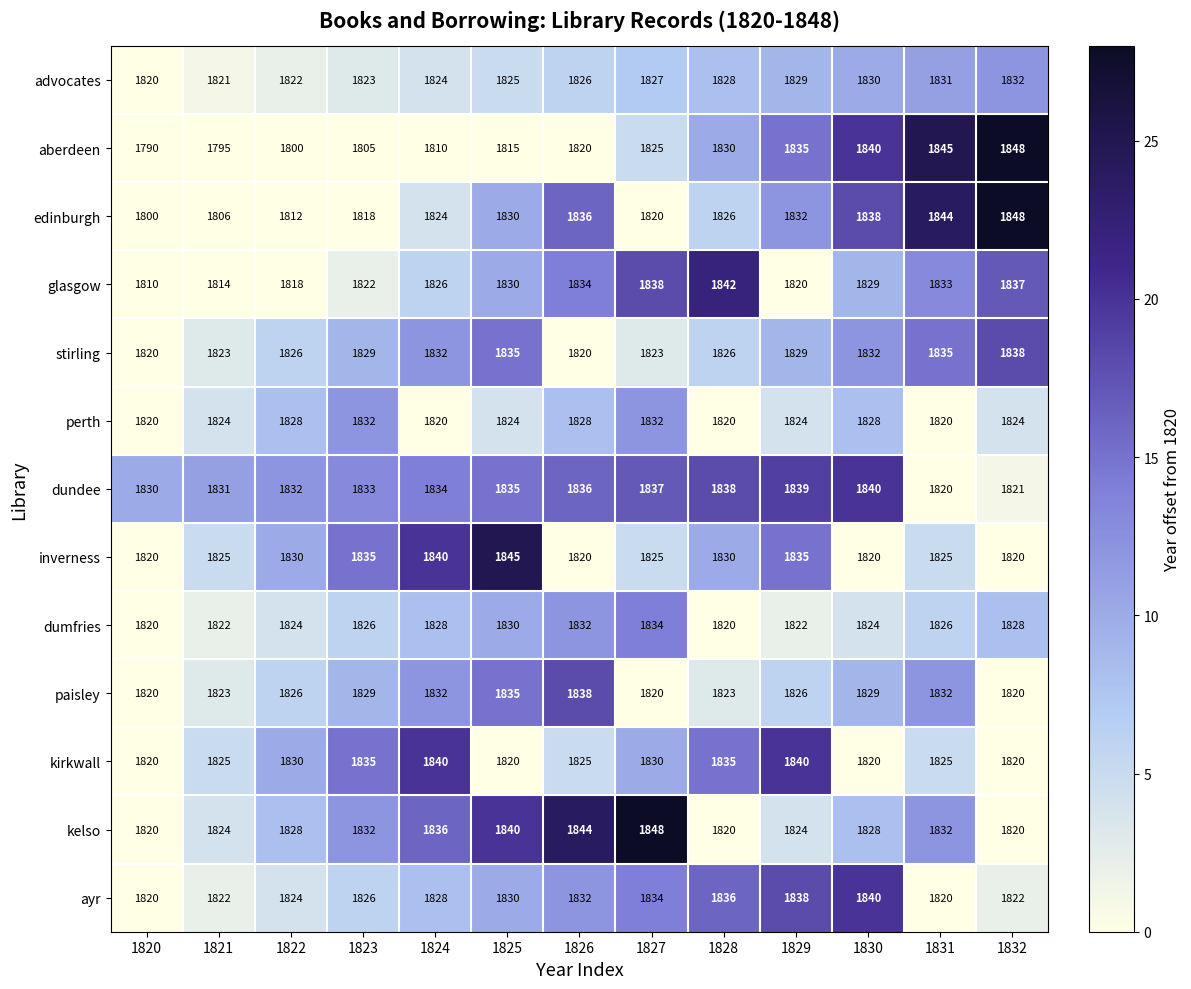

The value of edinburgh at 1821 is 3106. True or false?

False